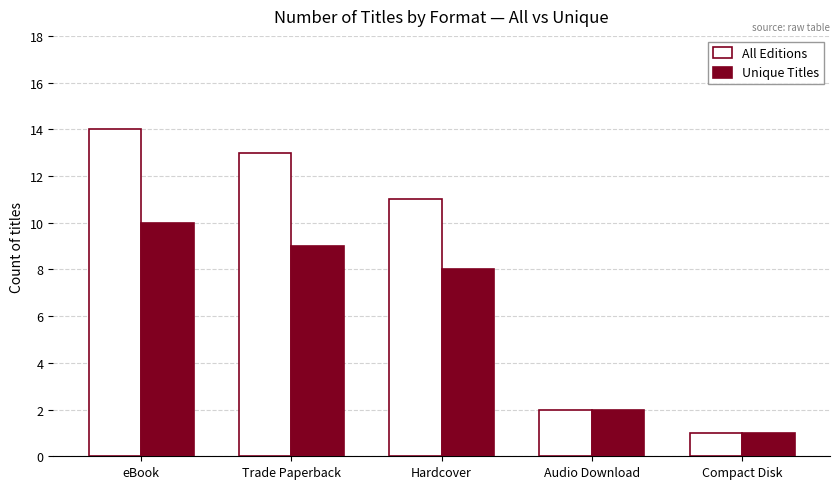

The value of Unique Titles at Compact Disk is 1. True or false?

True